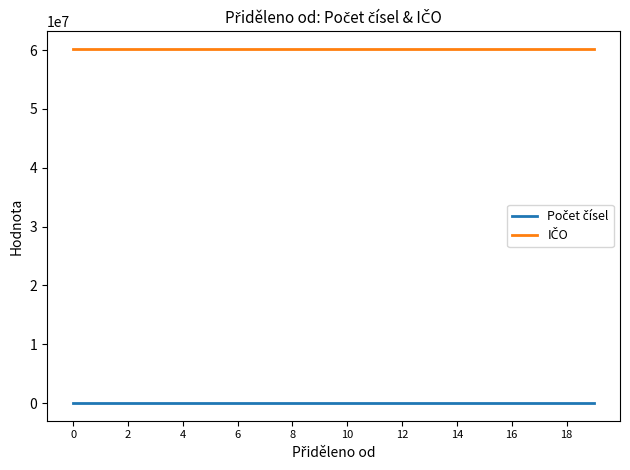

What is the maximum value shown in the chart?

60193336